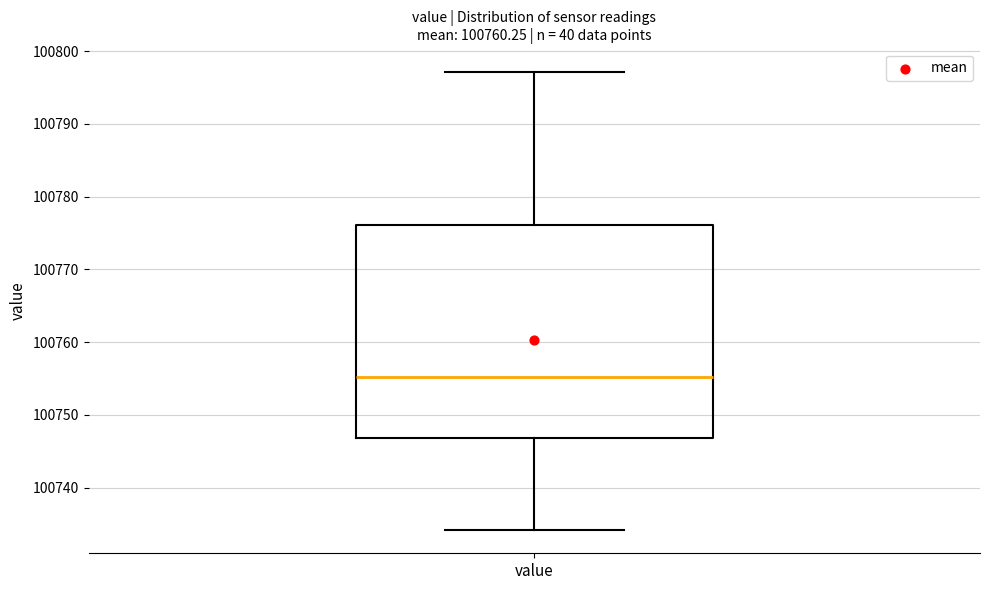

Read this box plot against the y-axis: the position of the median line, the range covered by the box, and the ends of both whiskers. The values are not printed on the chart, so give them approximately, as read against the axis.

median 100755, box 100747 to 100776, whiskers 100734 to 100797